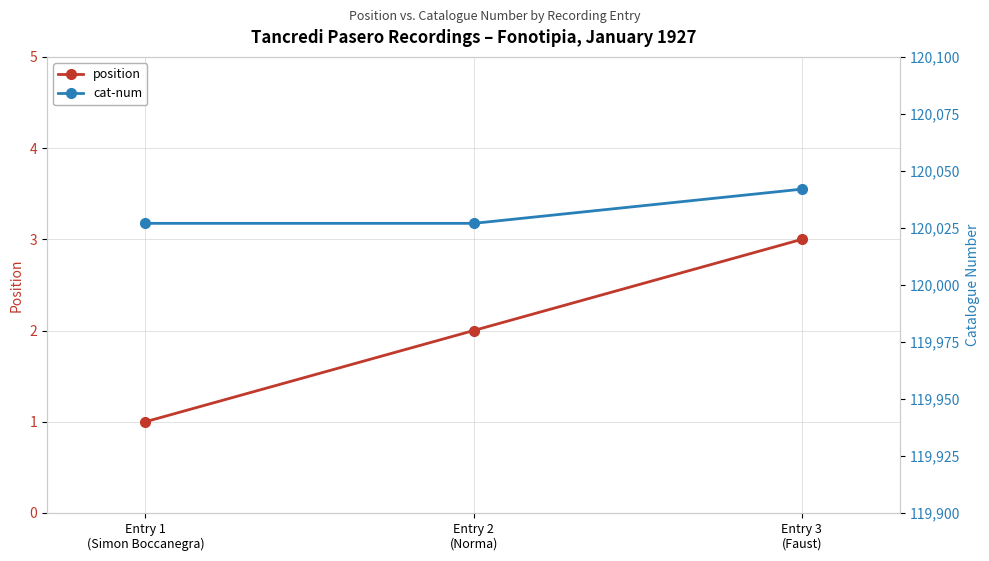

What are all the series names shown in the legend?

position, cat-num